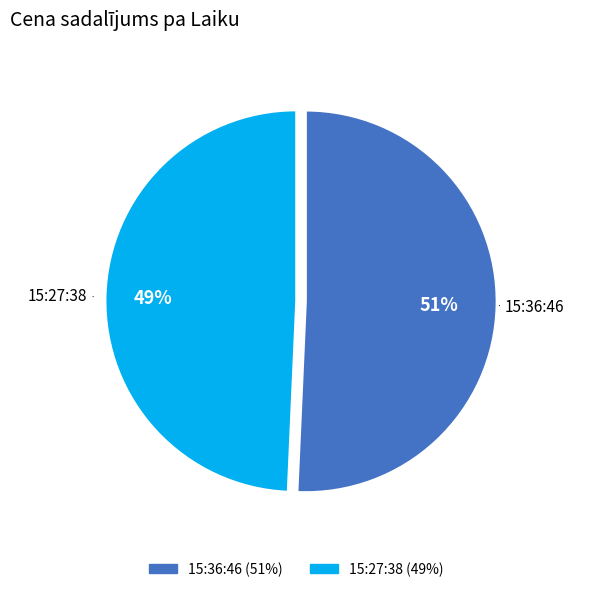

To the nearest percent, what is the combined percentage of 15:27:38 and 15:36:46?

100%